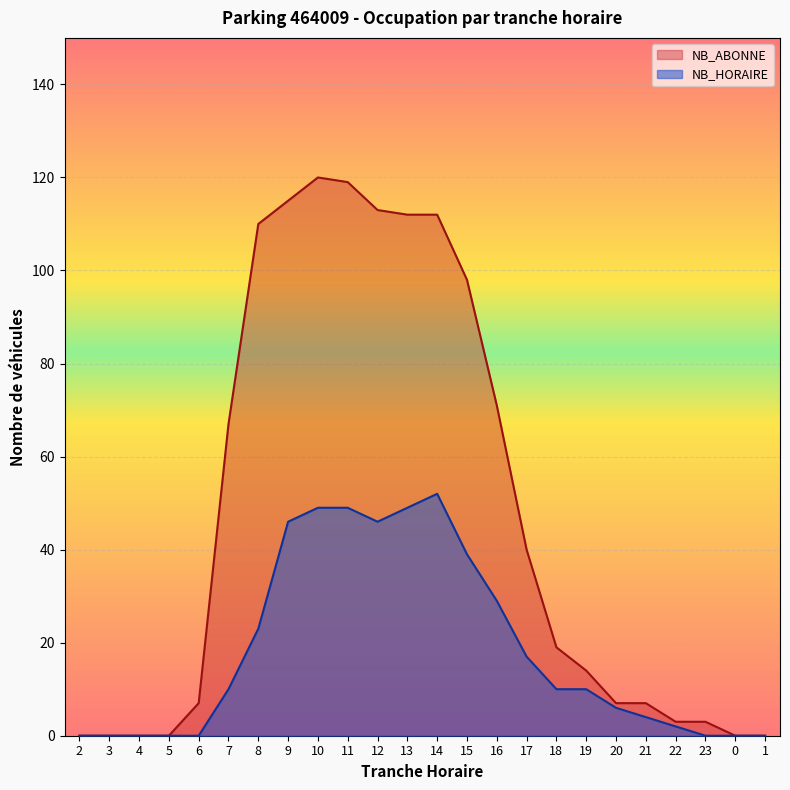

Reading left to right, extract all data points from this chart.

NB_HORAIRE: 0	0	0	0	0	10	23	46	49	49	46	49	52	39	29	17	10	10	6	4	2	0	0	0
NB_ABONNE: 0	0	0	0	7	67	110	115	120	119	113	112	112	98	71	40	19	14	7	7	3	3	0	0